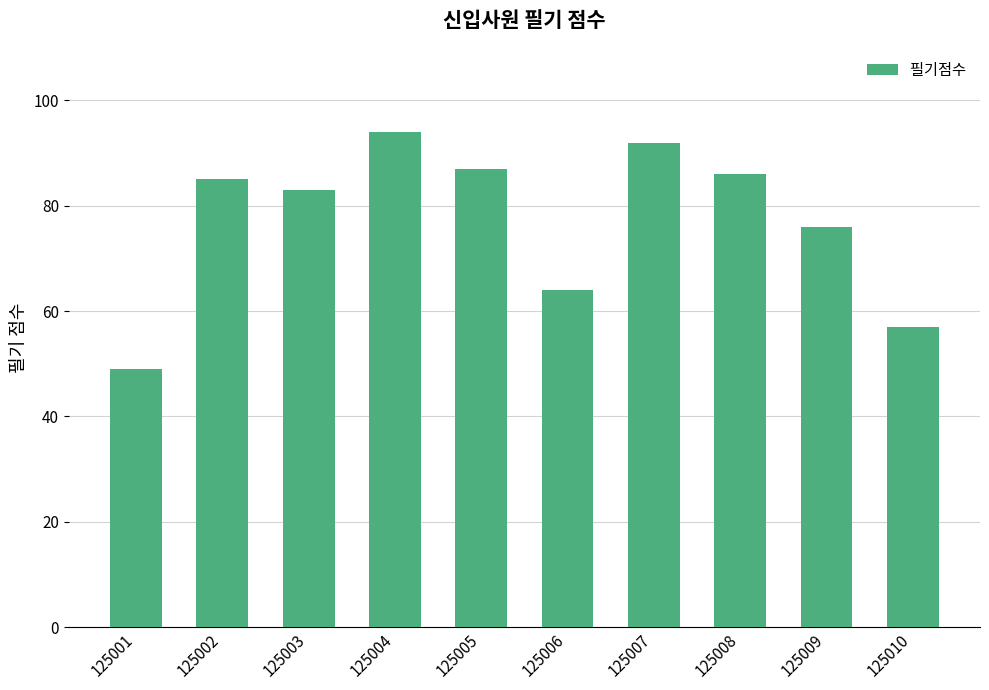

List the labels in order of value, largest first.

125004, 125007, 125005, 125008, 125002, 125003, 125009, 125006, 125010, 125001